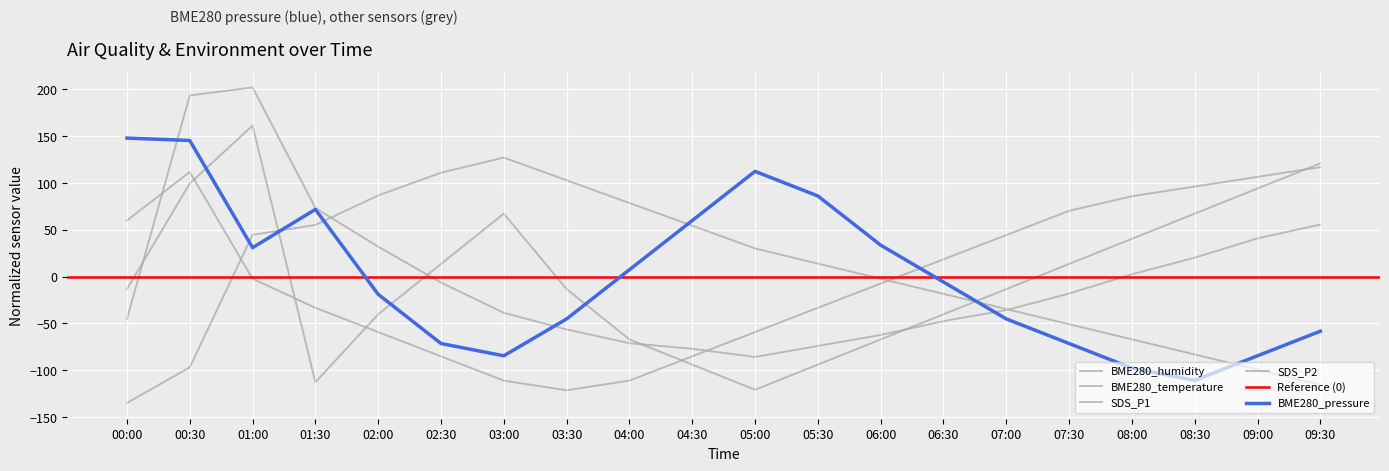

At which category does BME280_temperature reach its first local valley?

03:30